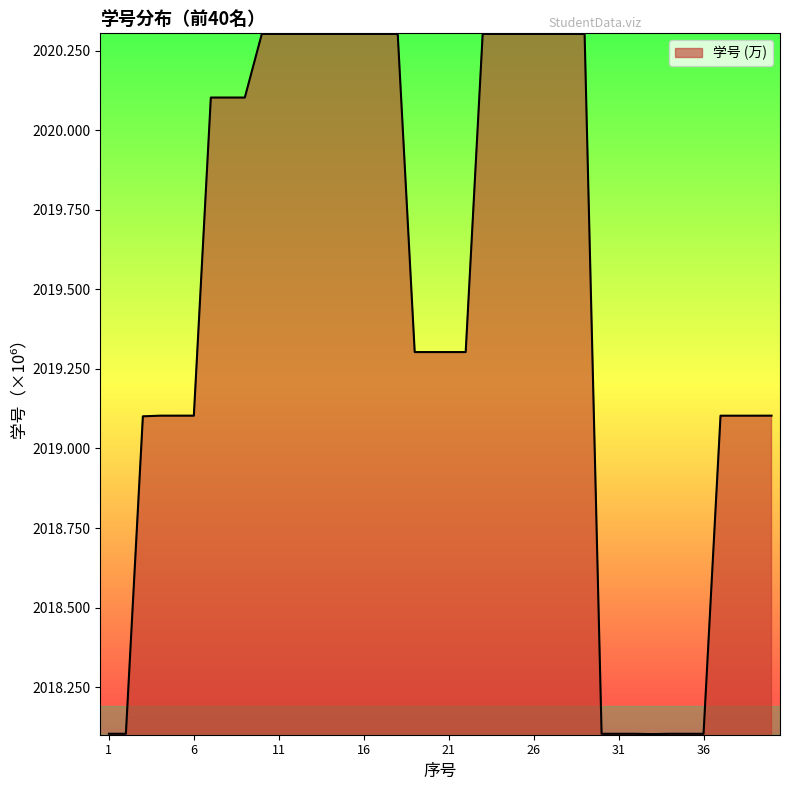

Does the chart display data point markers on the line(s)?

No